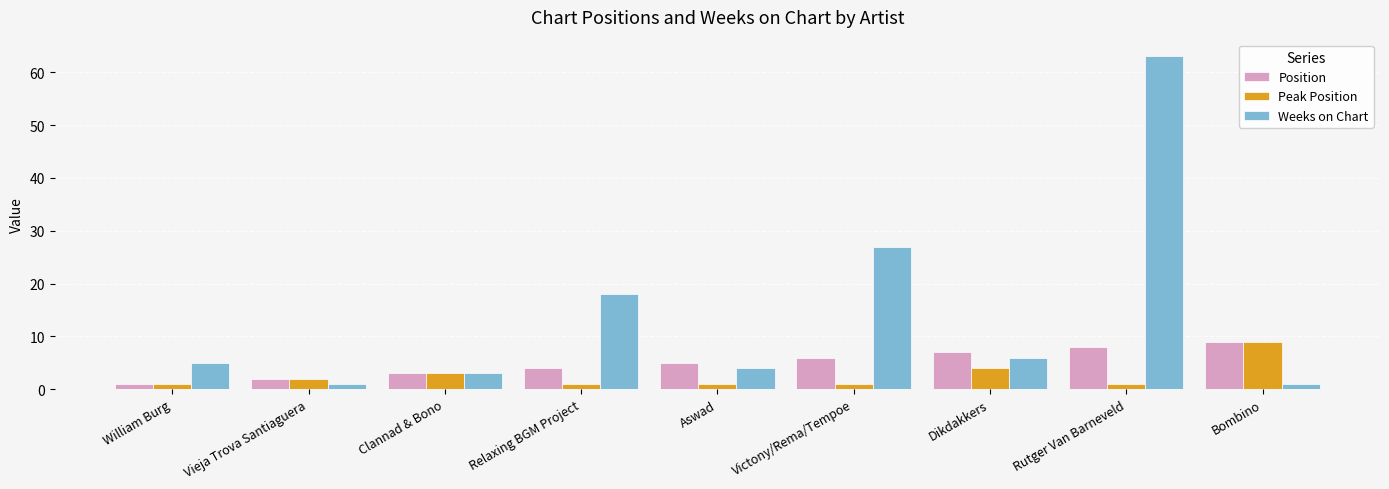

At Victony/Rema/Tempoe, list the series in order from largest to smallest.

Weeks on Chart, Position, Peak Position